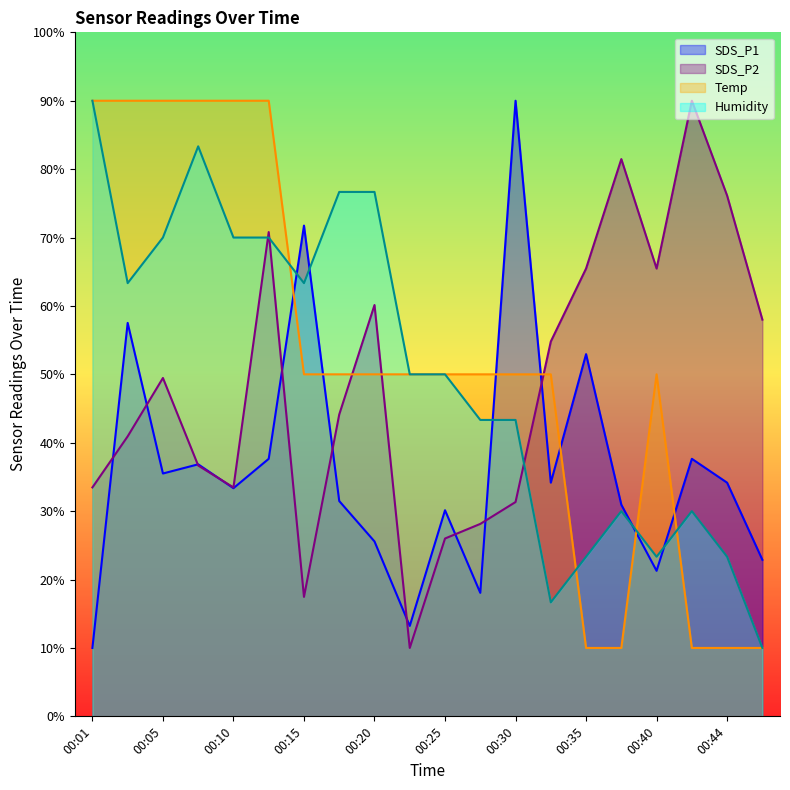

What value does the Humidity series have at 00:40?

23.3